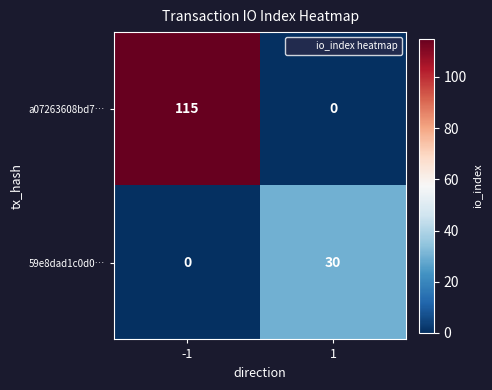

The value of a07263608bd7… at 1 is 0. True or false?

True